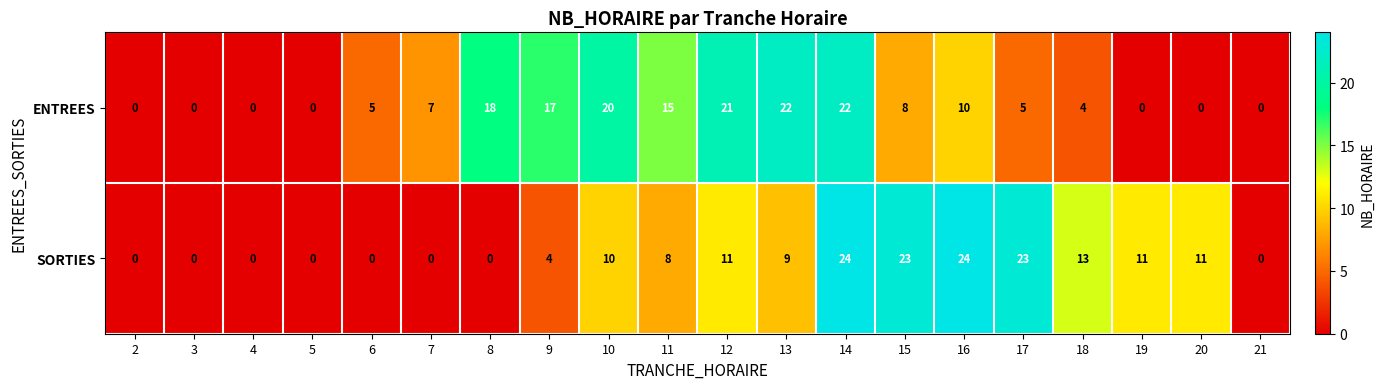

Which series has the widest spread of values?

SORTIES